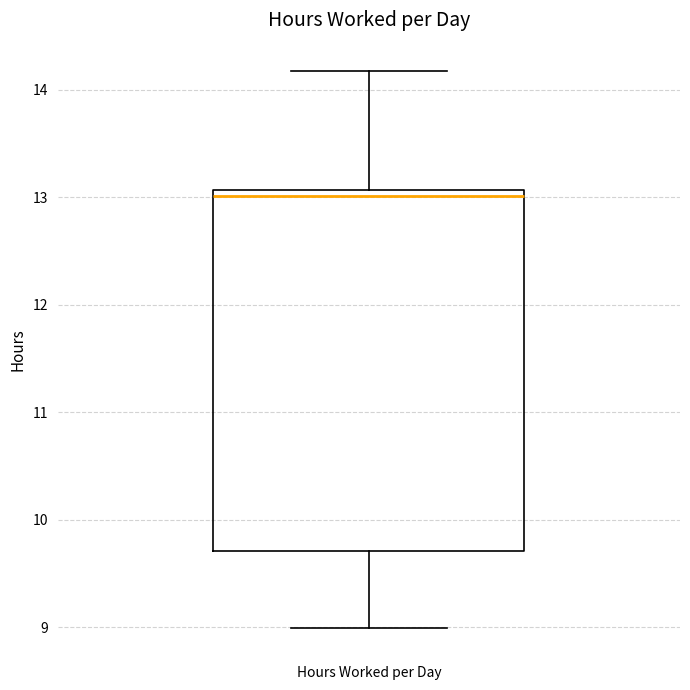

Transcribe this box plot: give where the median line is, the range the box spans, and where the two whiskers end, as read against the y-axis. The values are not printed on the chart, so give them approximately, as read against the axis.

median 13.0, box 9.7 to 13.1, whiskers 9.0 to 14.2